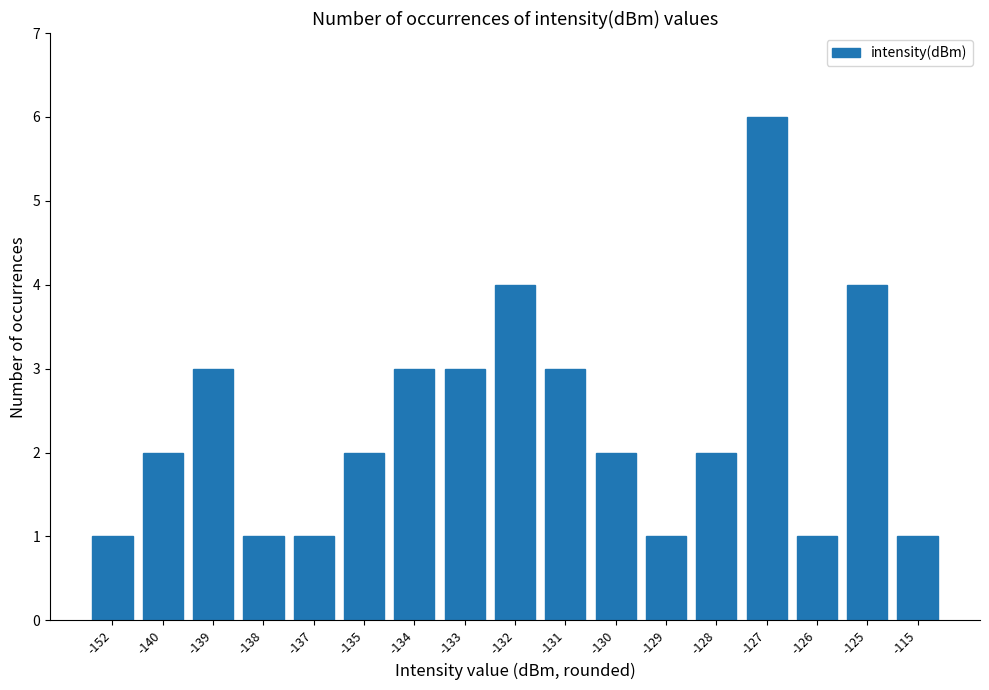

What is the difference between the maximum and minimum values?

5